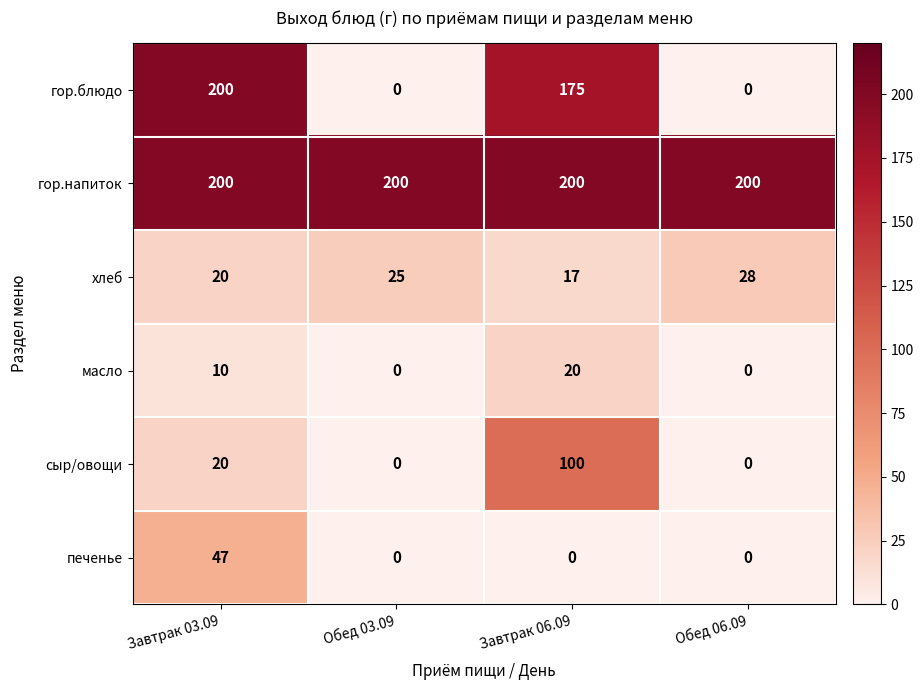

At Завтрак 06.09, list the series in order from smallest to largest.

печенье, хлеб, масло, сыр/овощи, гор.блюдо, гор.напиток